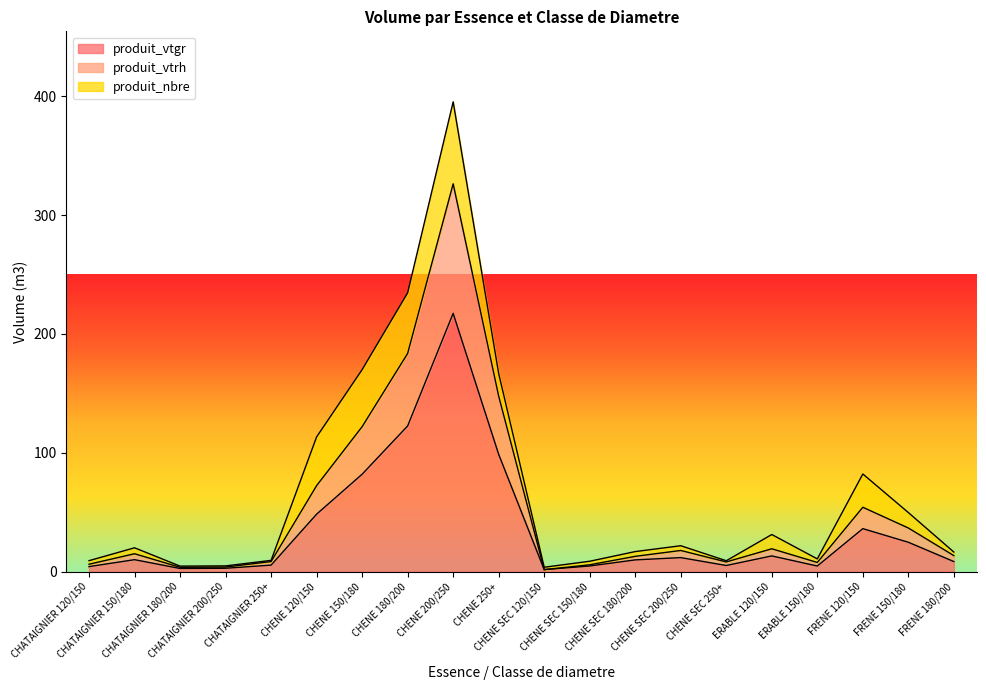

What is the highest value of the produit_vtgr series?

217.3